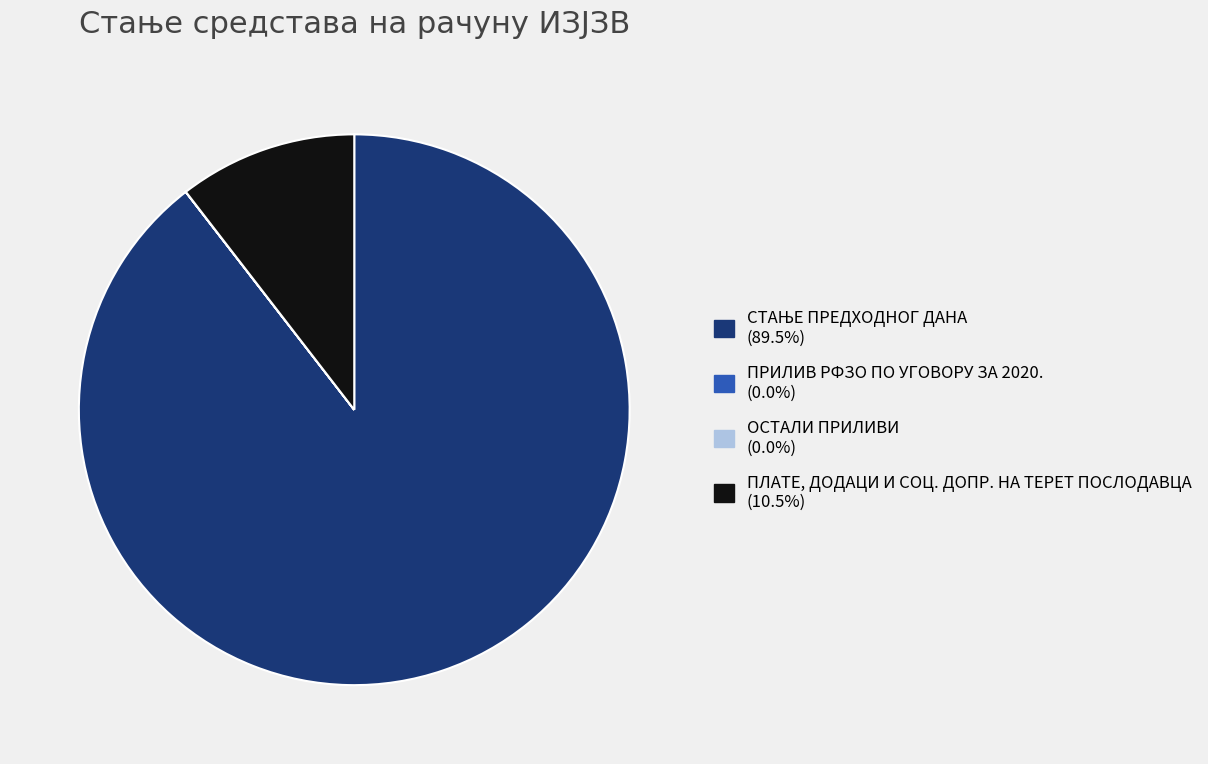

Is ПЛАТЕ, ДОДАЦИ И СОЦ. ДОПР. НА ТЕРЕТ ПОСЛОДАВЦА (10.5%) the majority of the pie?

No